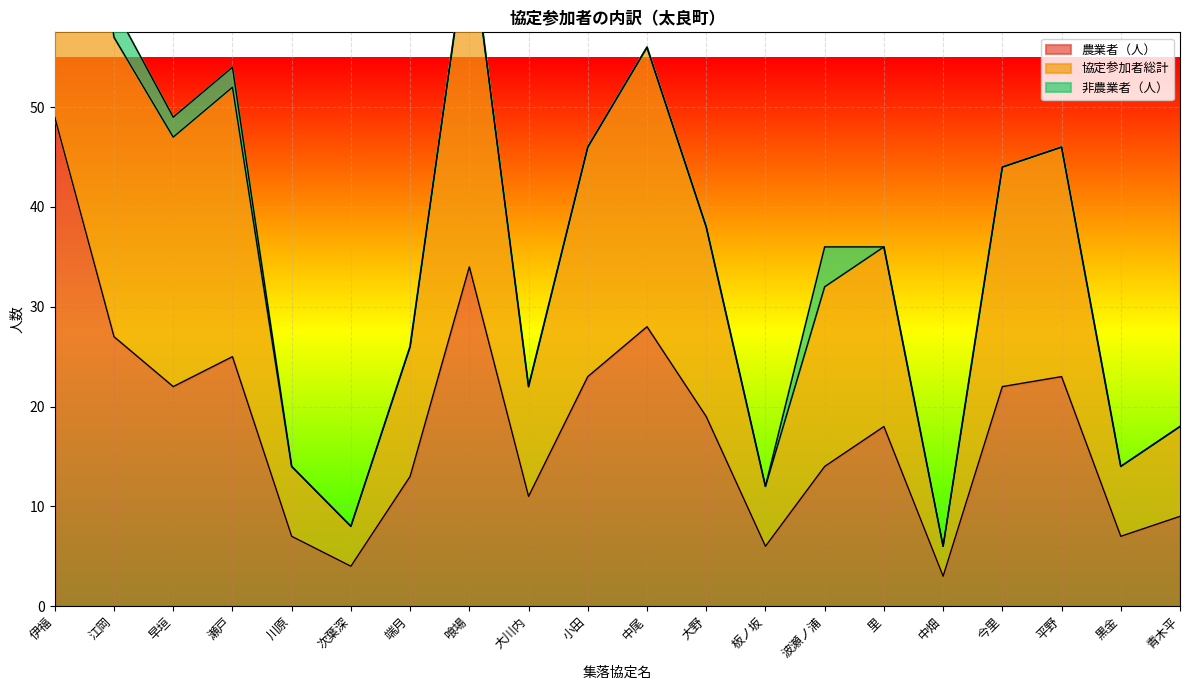

What is the approximate value of 農業者（人） at 里, to the nearest 5?

20